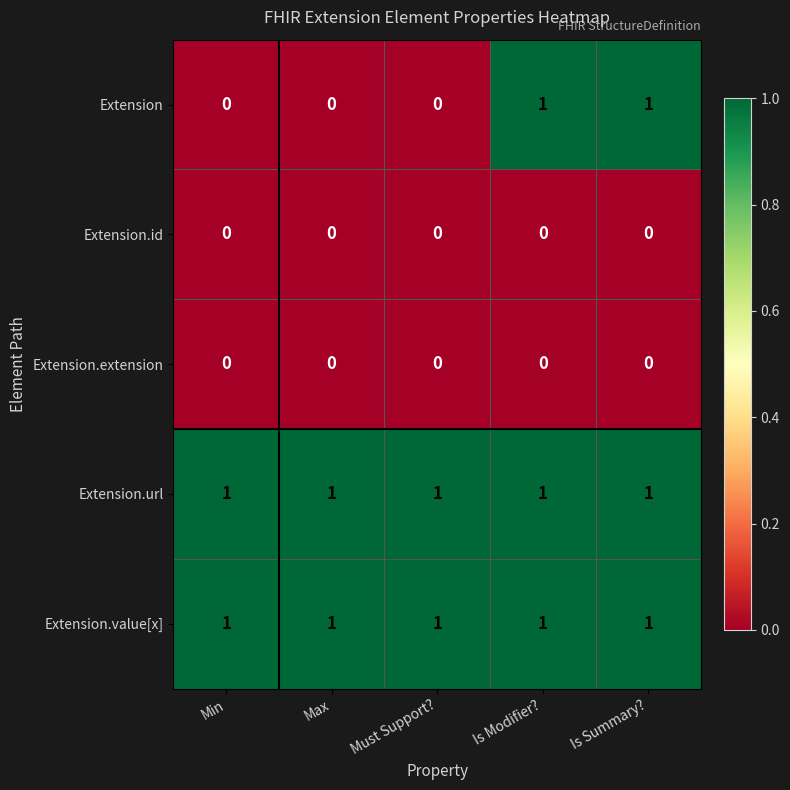

At how many categories does at least one series exceed 0?

5